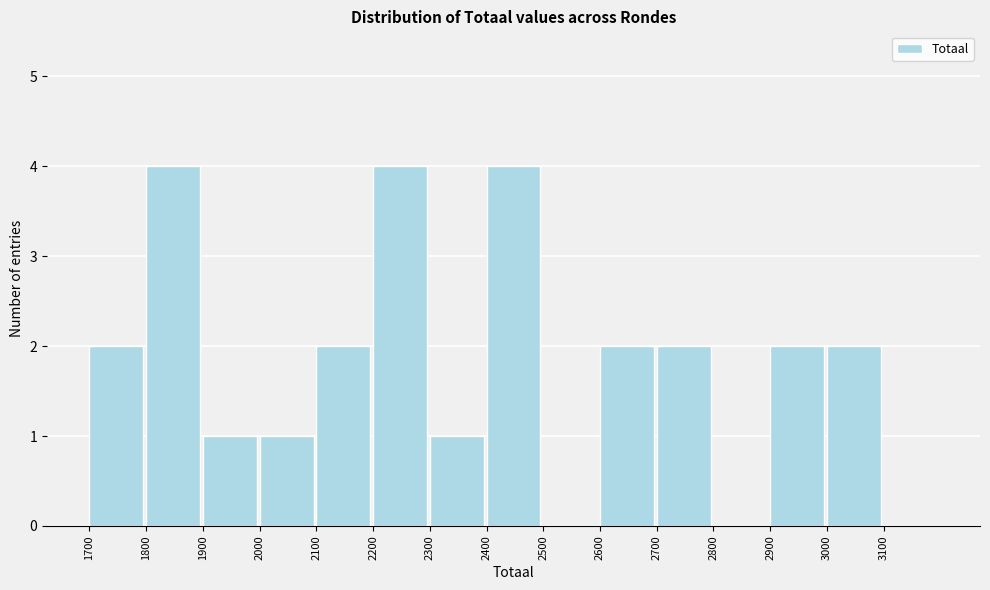

Reading left to right, transcribe this chart: for each bar, give the range it covers on the x-axis and its height. The values are not printed on the chart, so give them approximately, as read against the axis.

1700 to 1800: 2
1800 to 1900: 4
1900 to 2000: 1
2000 to 2100: 1
2100 to 2200: 2
2200 to 2300: 4
2300 to 2400: 1
2400 to 2500: 4
2500 to 2600: 0
2600 to 2700: 2
2700 to 2800: 2
2800 to 2900: 0
2900 to 3000: 2
3000 to 3100: 2
3100 to 3200: 0